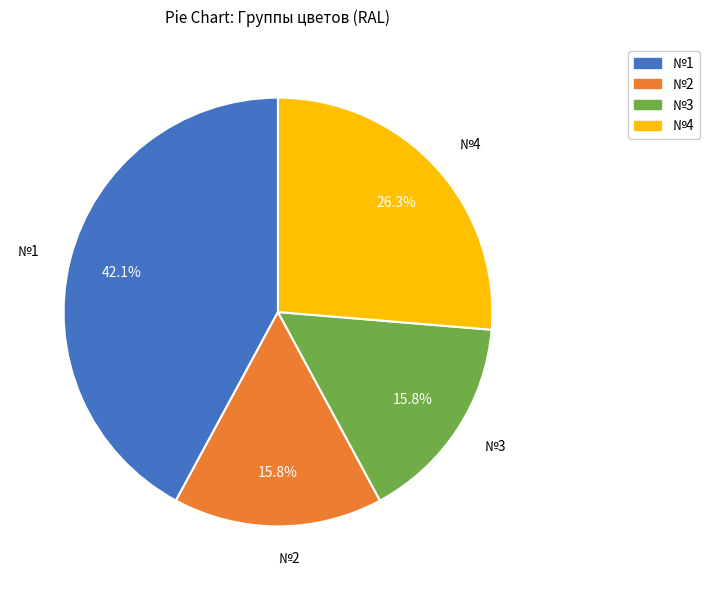

To the nearest percent, what is the difference between the largest and smallest slice percentages?

26%